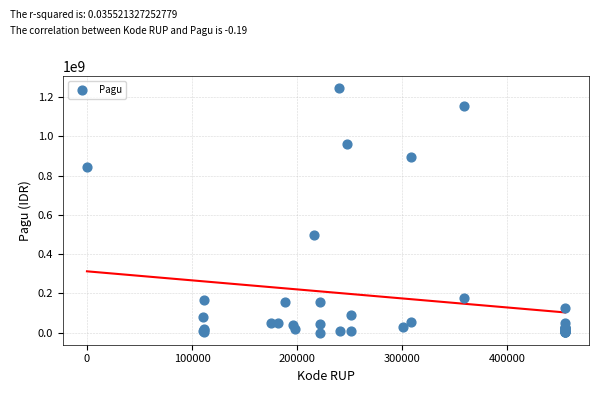

What Y value in the scatter plot is closest to 622840000?

499932000